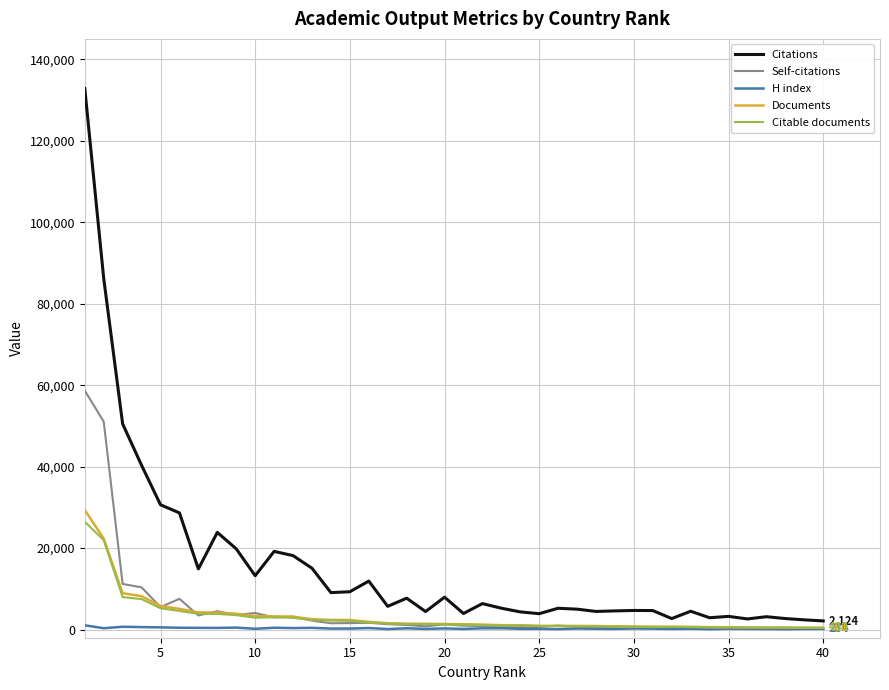

What is the highest value of the Documents series?

29345